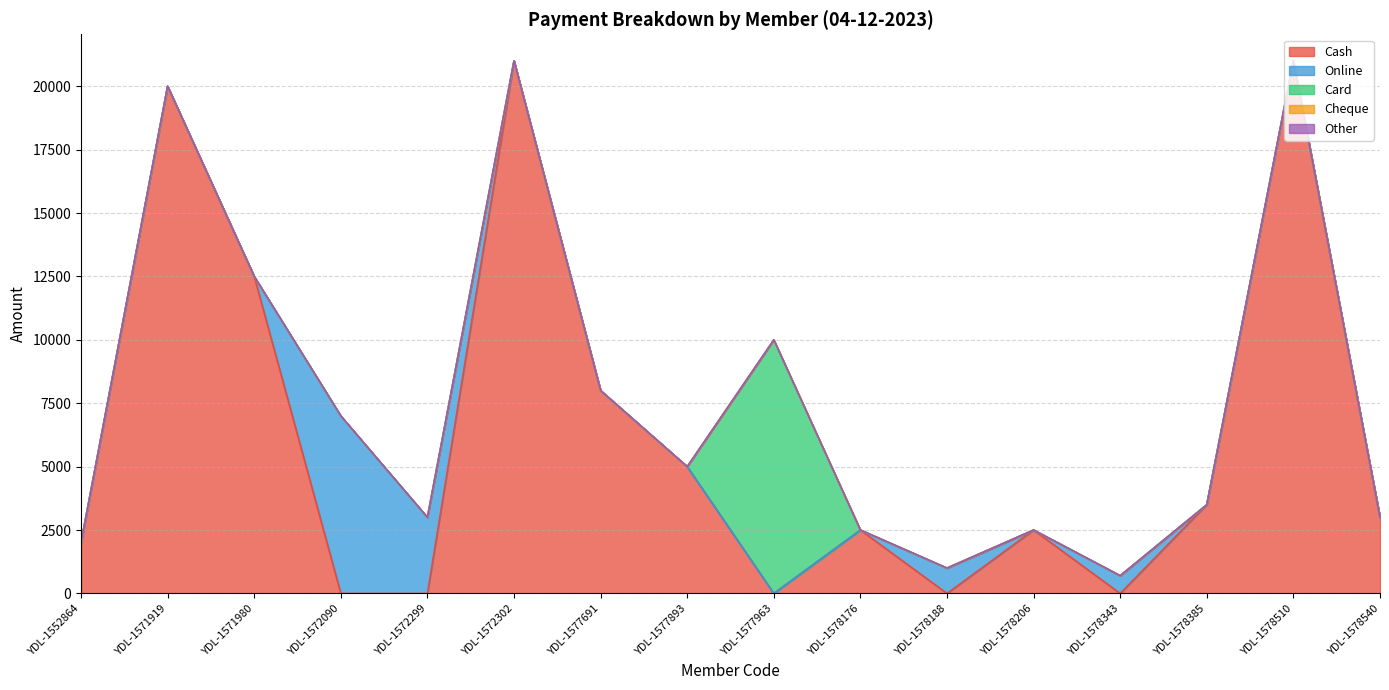

The value of Other at YDL-1577893 is 0. True or false?

True